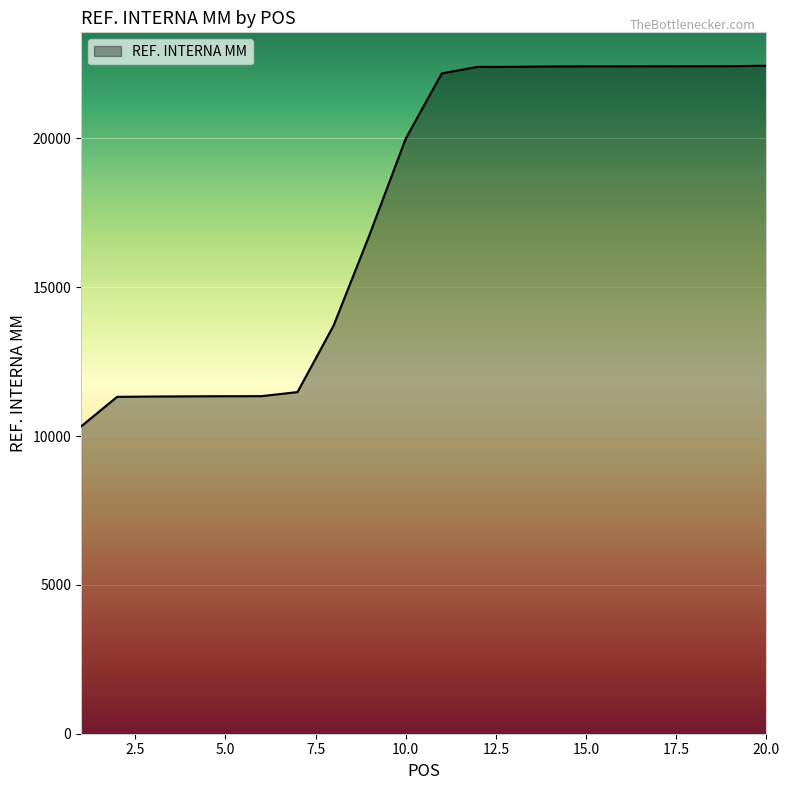

How many categories are shown in the chart?

20